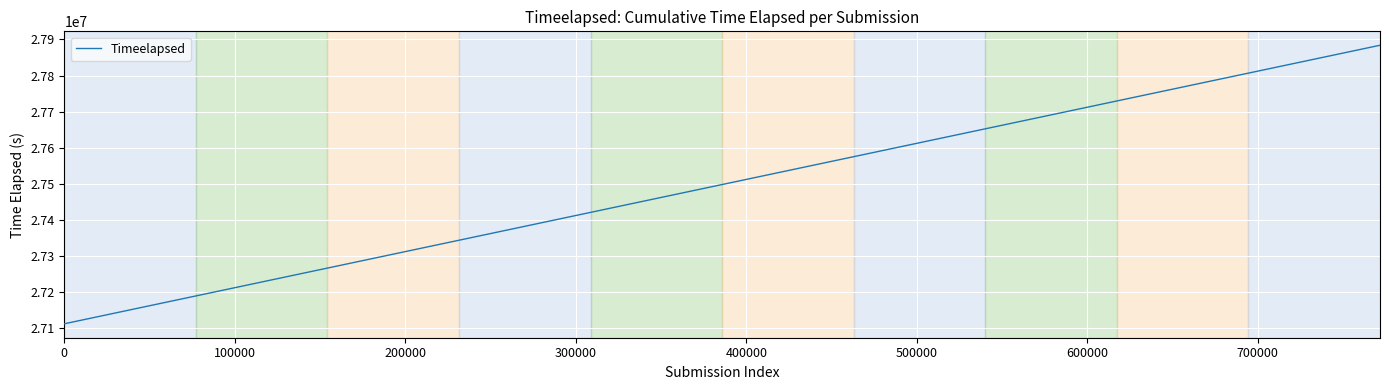

What is the difference between the maximum and minimum values?

771706